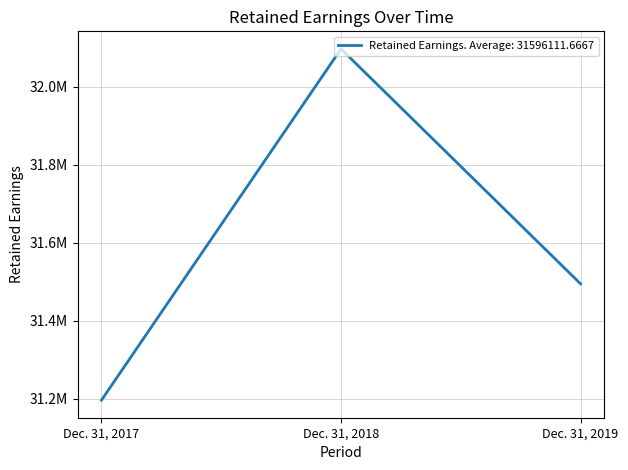

What is the difference between the values at Dec. 31, 2019 and Dec. 31, 2017?

298072